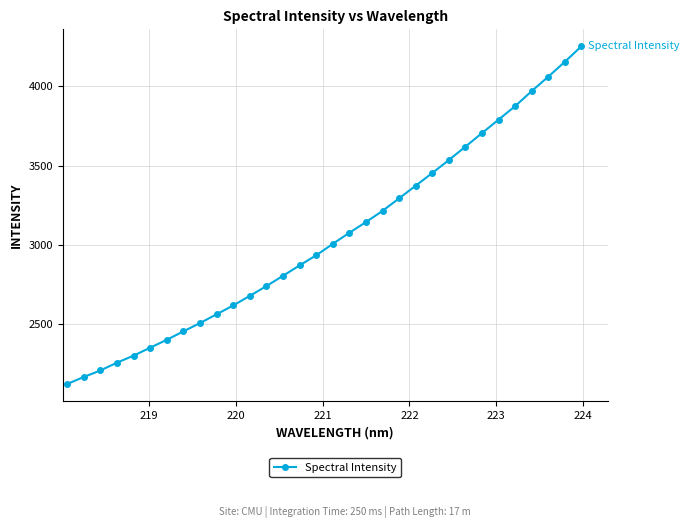

What is the value of the 4th point from the left?

2258.1